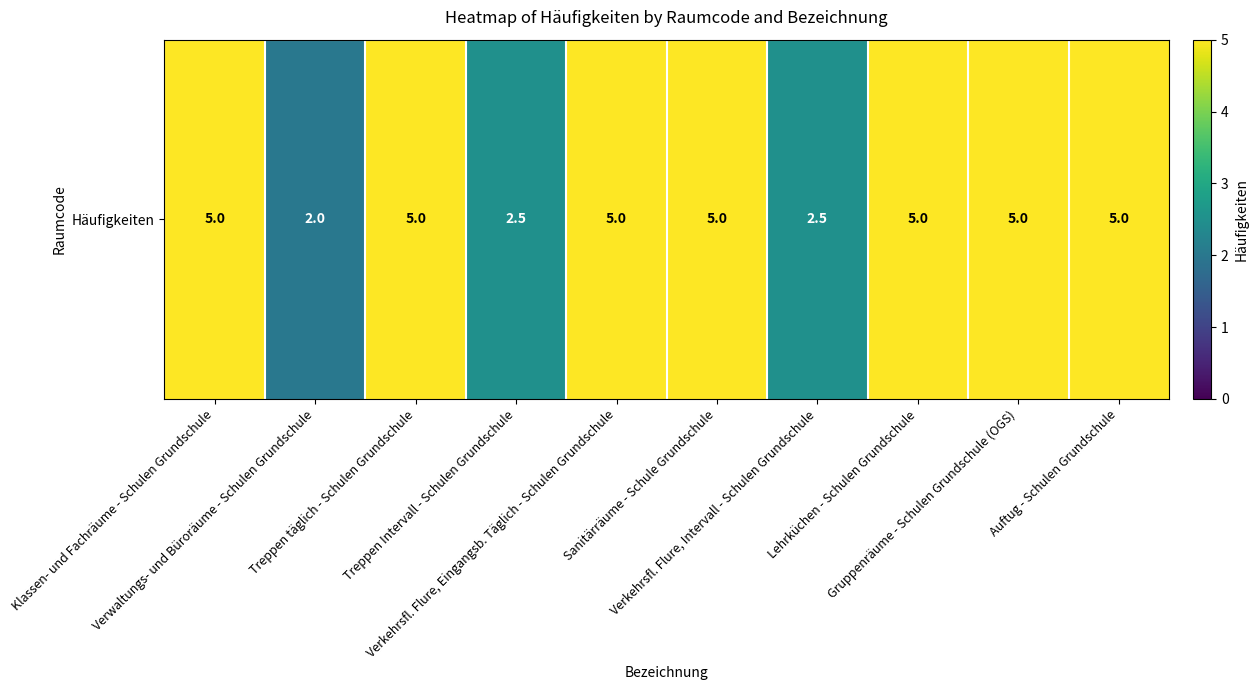

Count the number of data series in this chart.

1